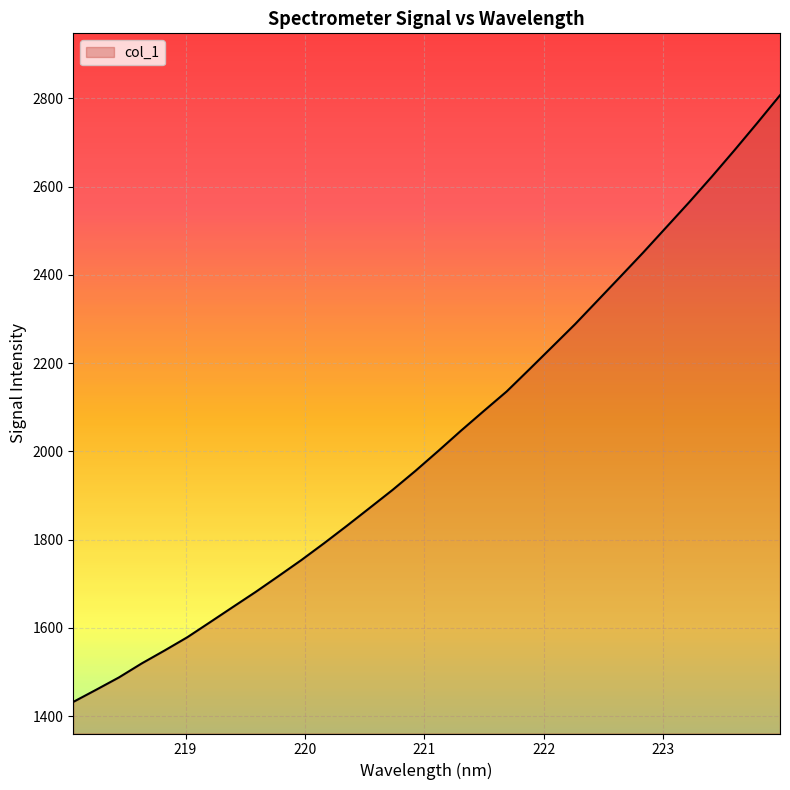

What is the minimum value shown in the chart?

1432.1